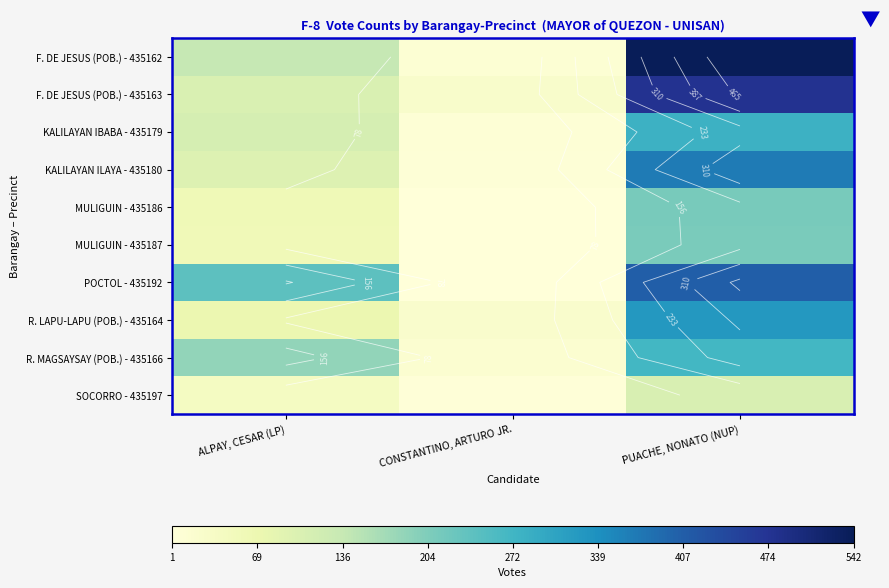

At which category does the chart reach its peak across all series?

PUACHE, NONATO (NUP)